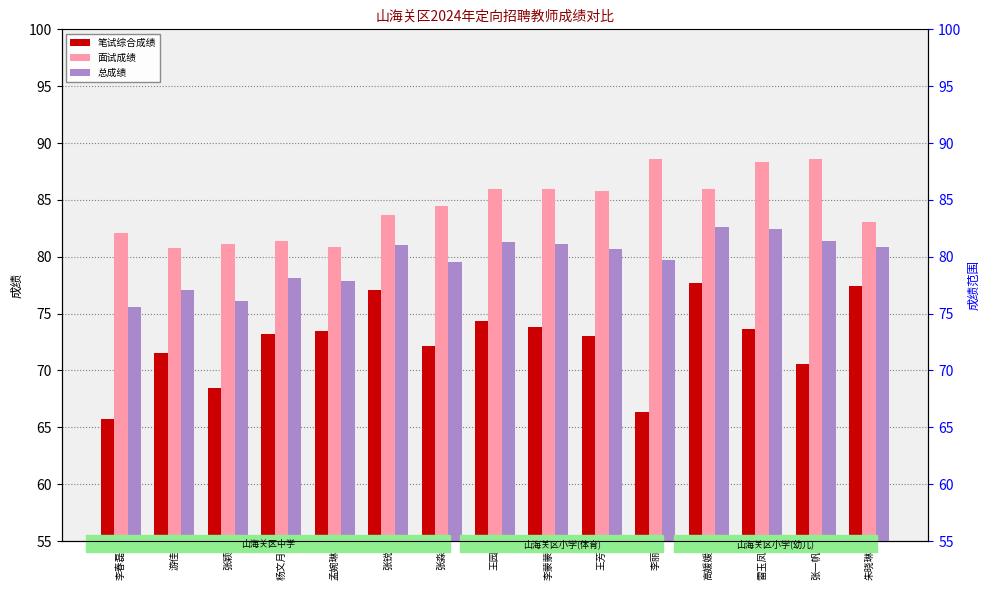

Rank the series by their average value, from highest to lowest.

面试成绩, 总成绩, 笔试综合成绩